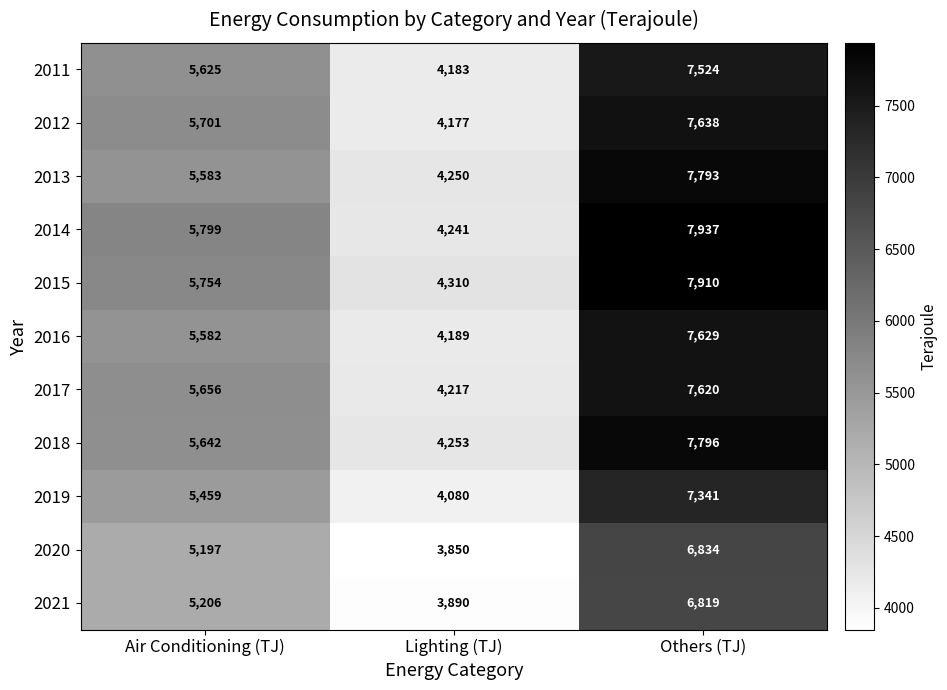

Which label corresponds to the largest value in the chart?

Others (TJ)